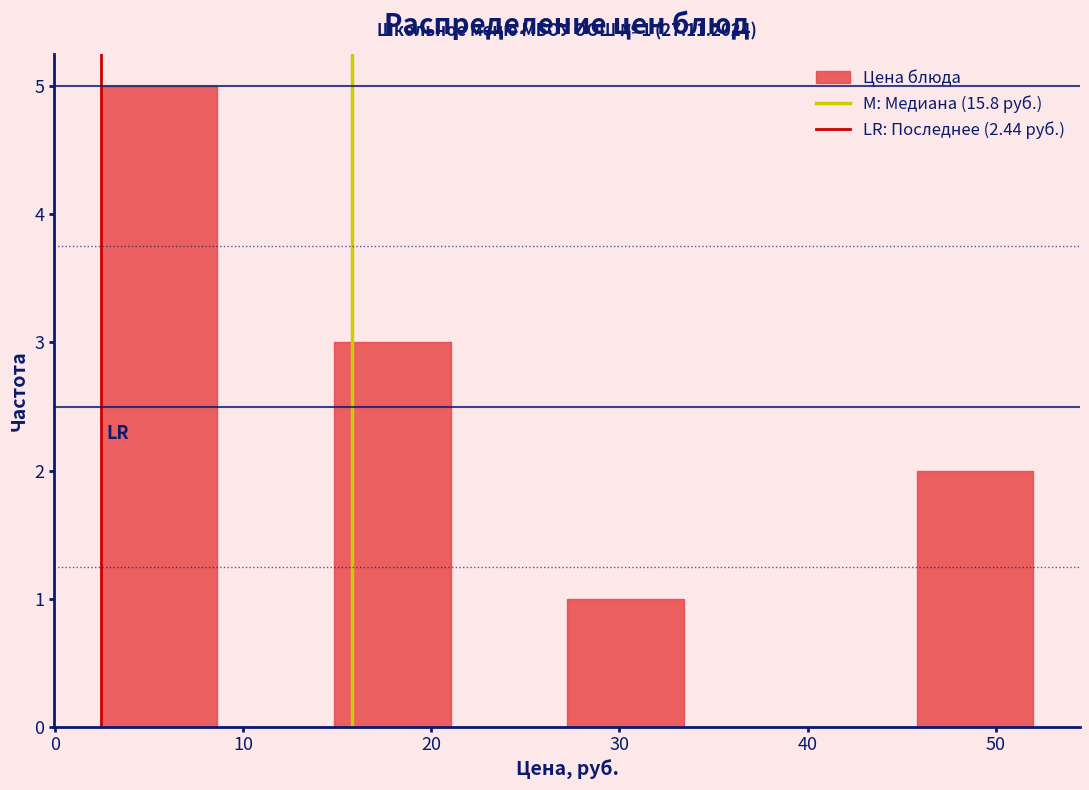

Over which range of the x-axis is the bar tallest?

2 to 9